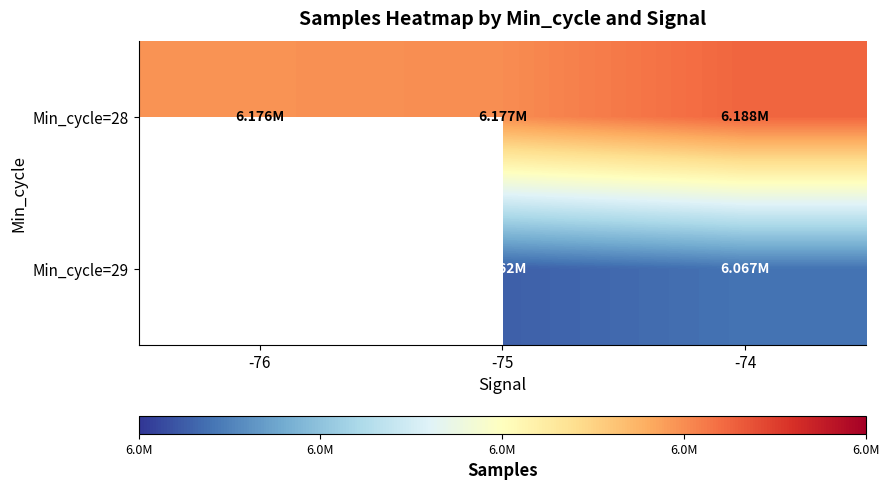

True or false: Min_cycle=29 has a value of 8505175.7 at -74.

False